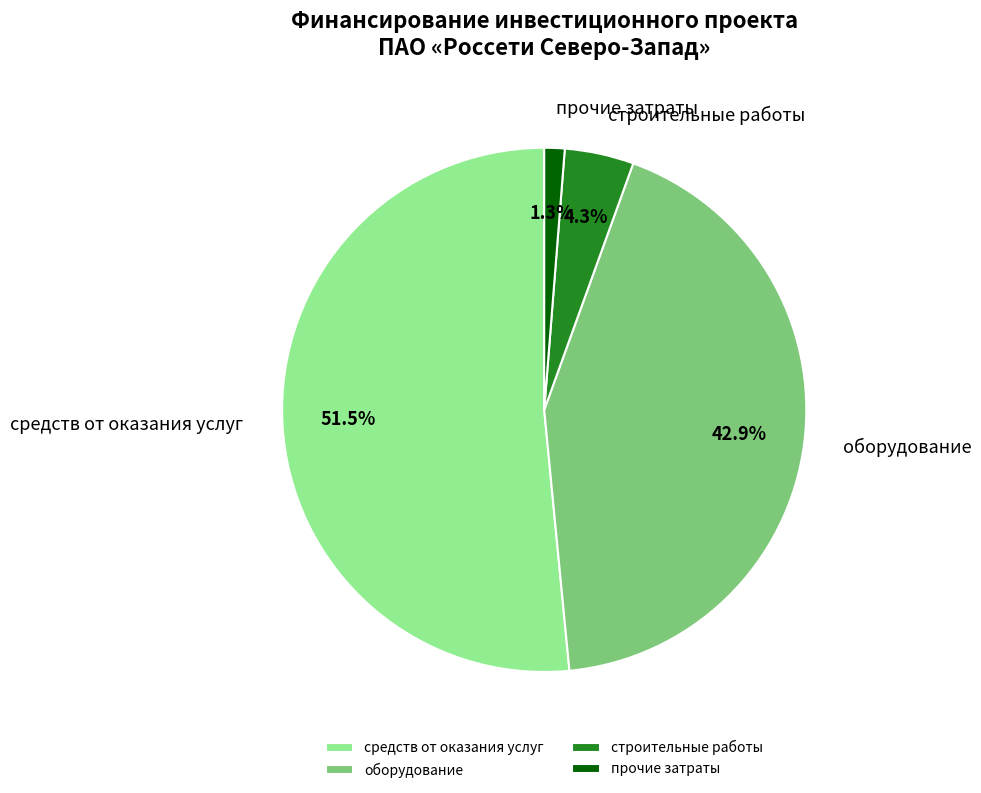

Which category has the smallest portion of the pie?

прочие затраты